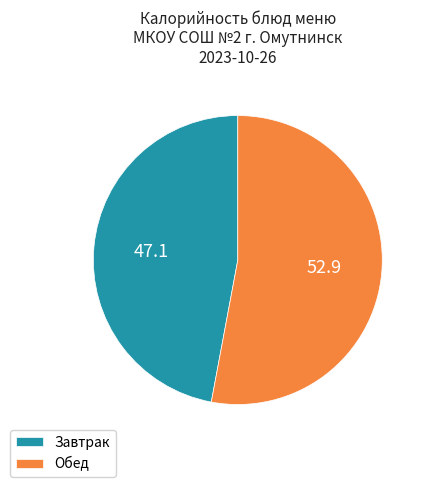

Does Завтрак represent more than half of the total?

No